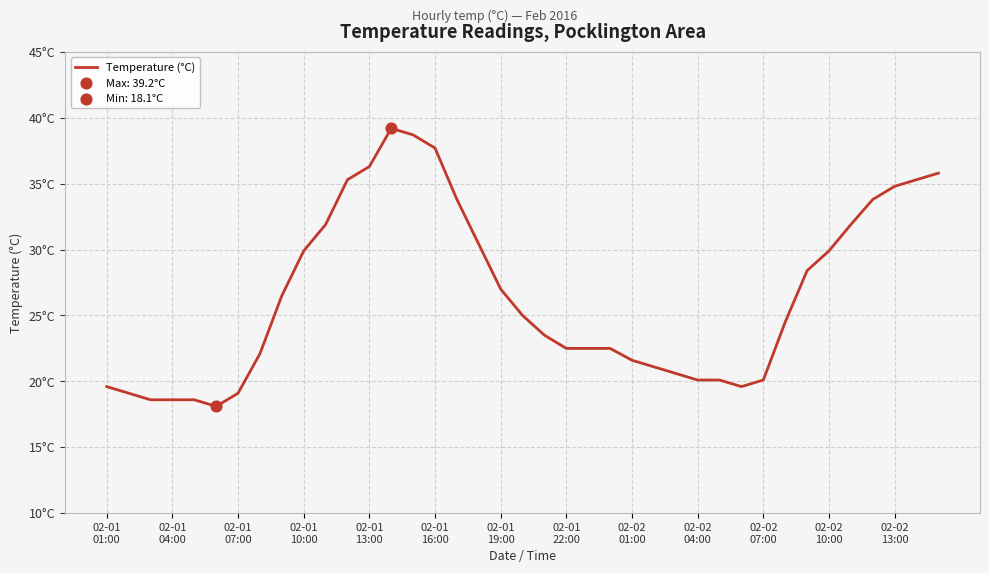

Is this an area chart (filled region under the line)?

No